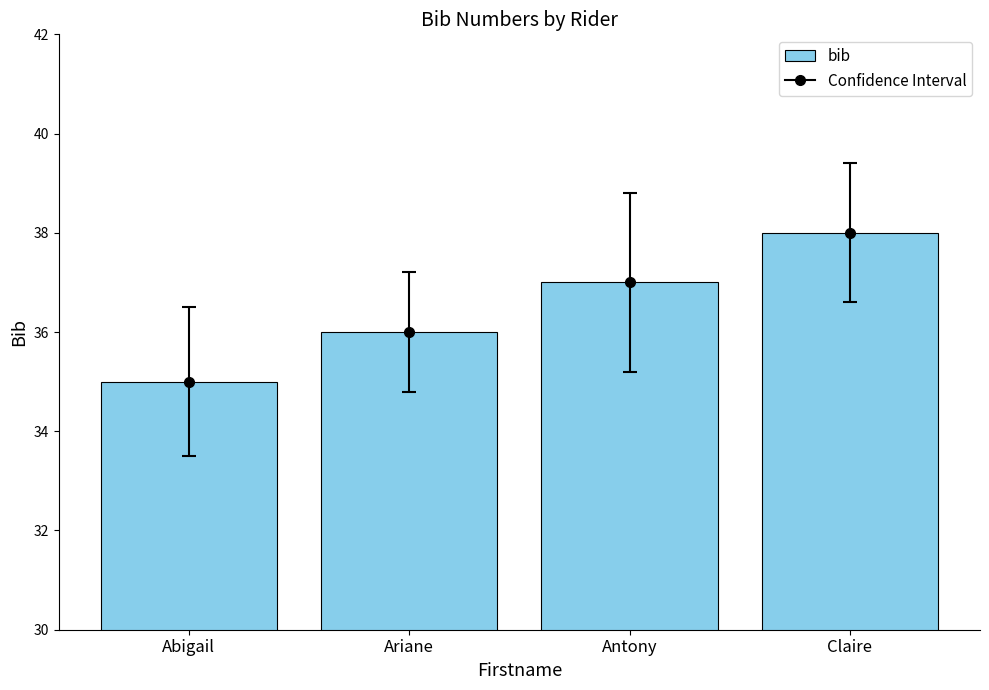

Reading left to right, extract all data points from this chart.

35	36	37	38